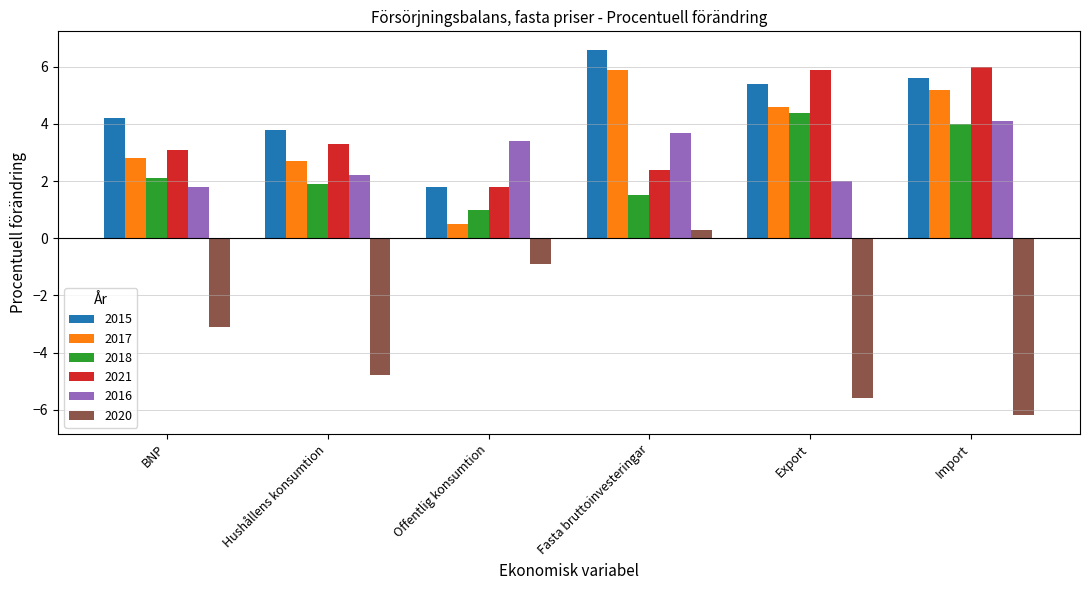

Reading left to right, extract all data points from this chart.

2015: 4.2	3.8	1.8	6.6	5.4	5.6
2017: 2.8	2.7	0.5	5.9	4.6	5.2
2018: 2.1	1.9	1.0	1.5	4.4	4.0
2021: 3.1	3.3	1.8	2.4	5.9	6.0
2016: 1.8	2.2	3.4	3.7	2.0	4.1
2020: -3.1	-4.8	-0.9	0.3	-5.6	-6.2